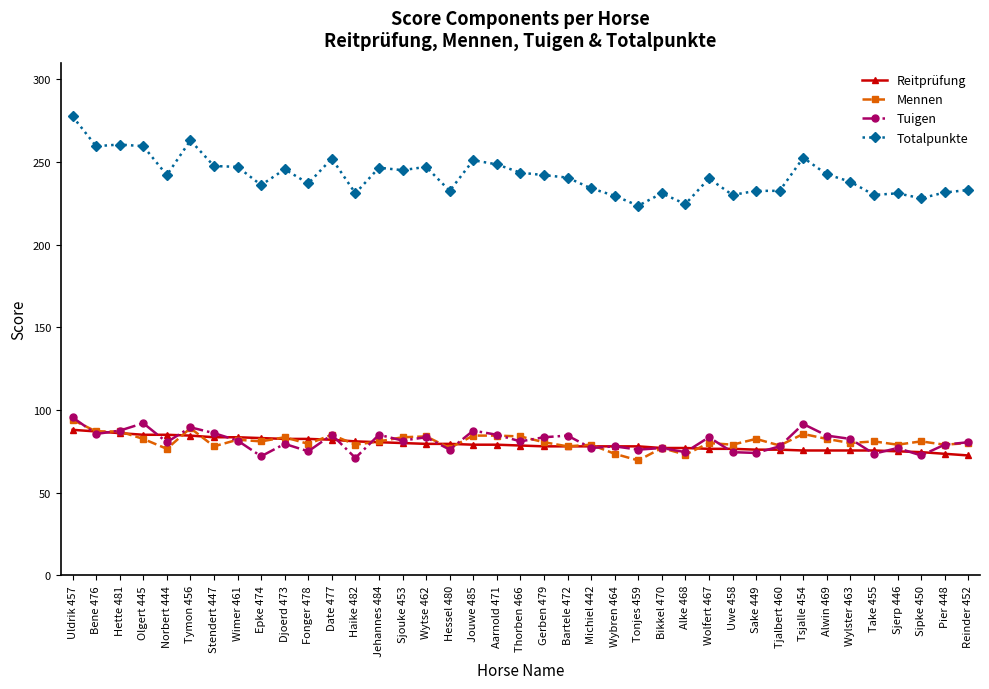

True or false: Tuigen and Mennen intersect in this chart.

True